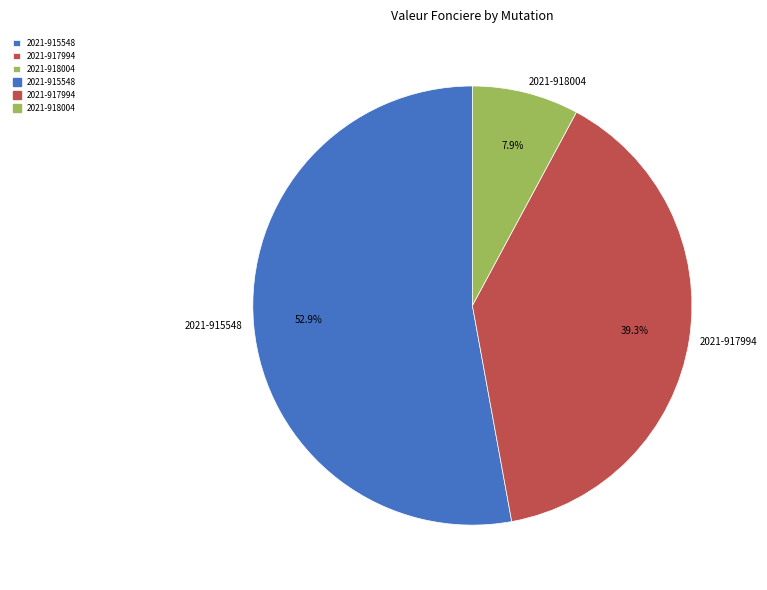

Approximately how many times larger is the value at 2021-915548 compared to 2021-918004?

6.7